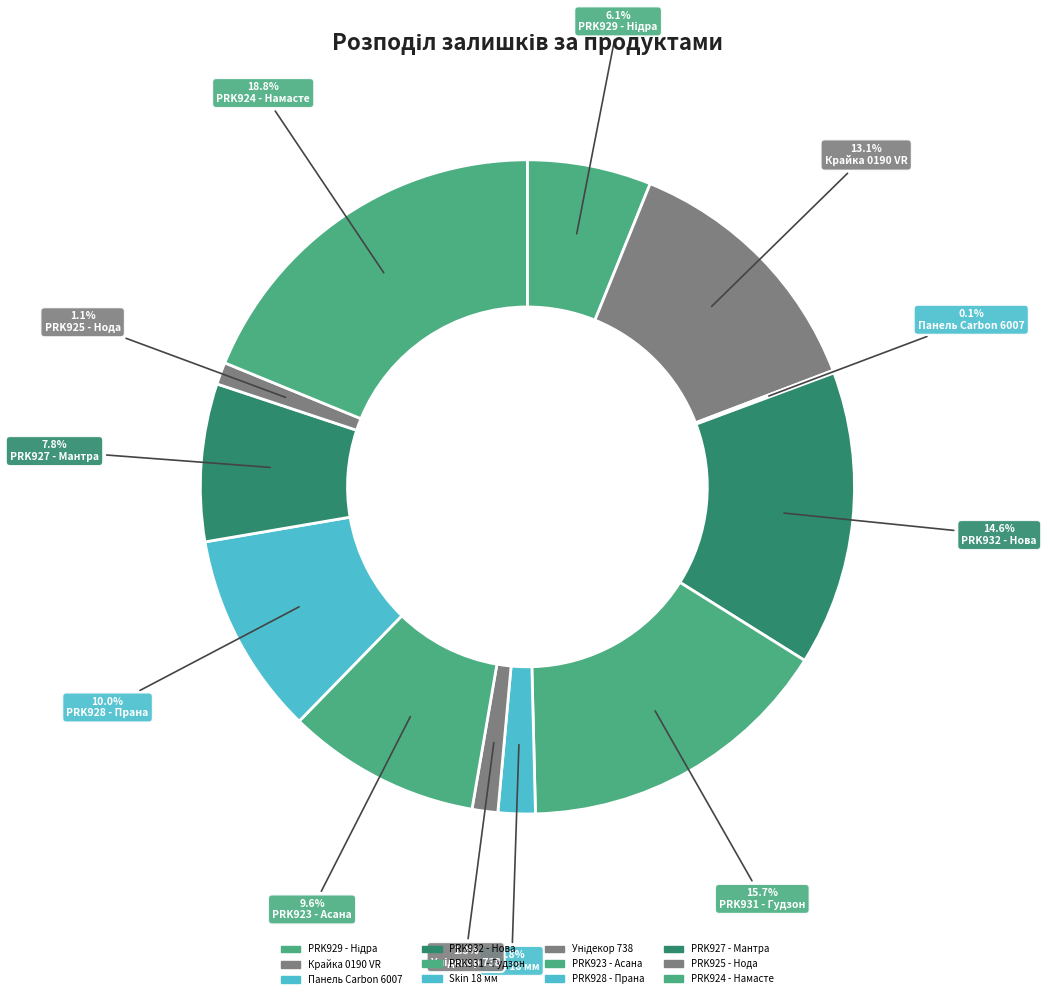

Rank the categories by value from lowest to highest.

Панель Carbon 6007, PRK925 - Нода, Унідекор 738, Skin 18 мм, PRK929 - Нідра, PRK927 - Мантра, PRK923 - Асана, PRK928 - Прана, Крайка 0190 VR, PRK932 - Нова, PRK931 - Гудзон, PRK924 - Намасте